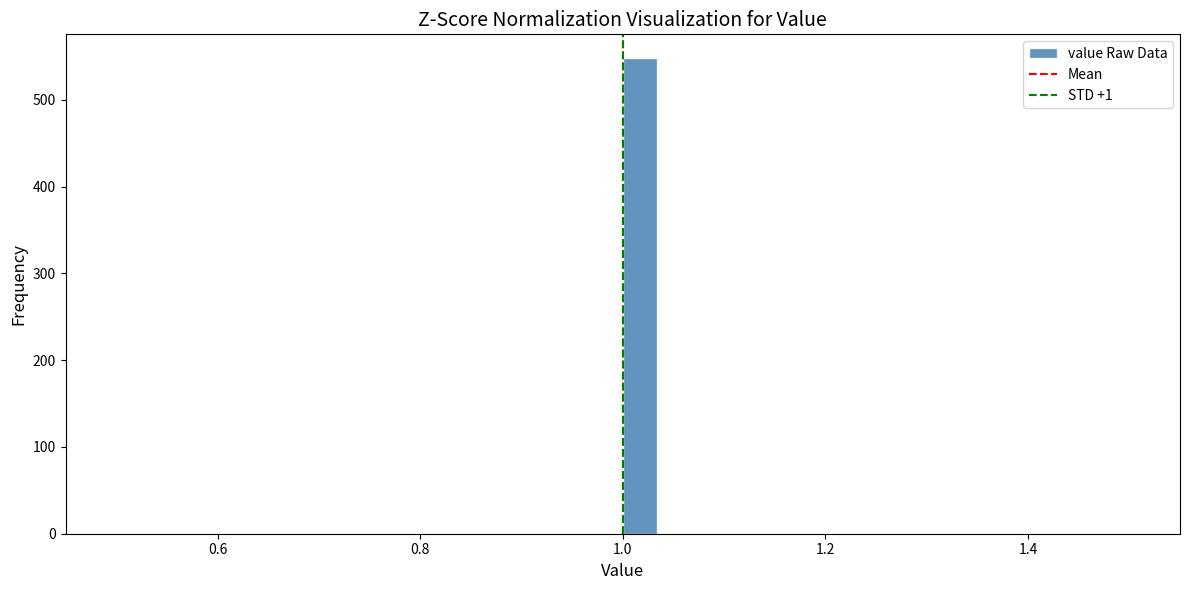

Around what value on the x-axis is the tallest bar? Give the approximate position of its centre, as read against the axis.

1.02